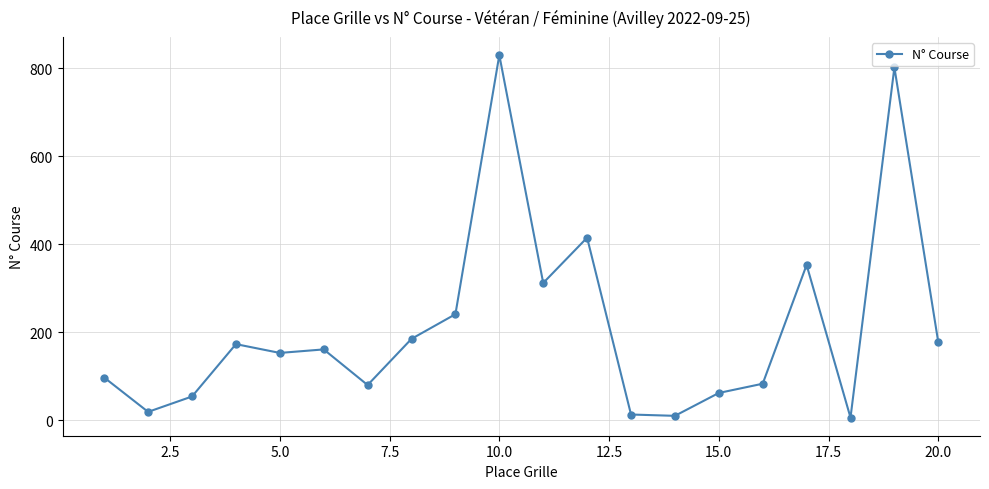

What is the difference between the maximum and minimum values?

824